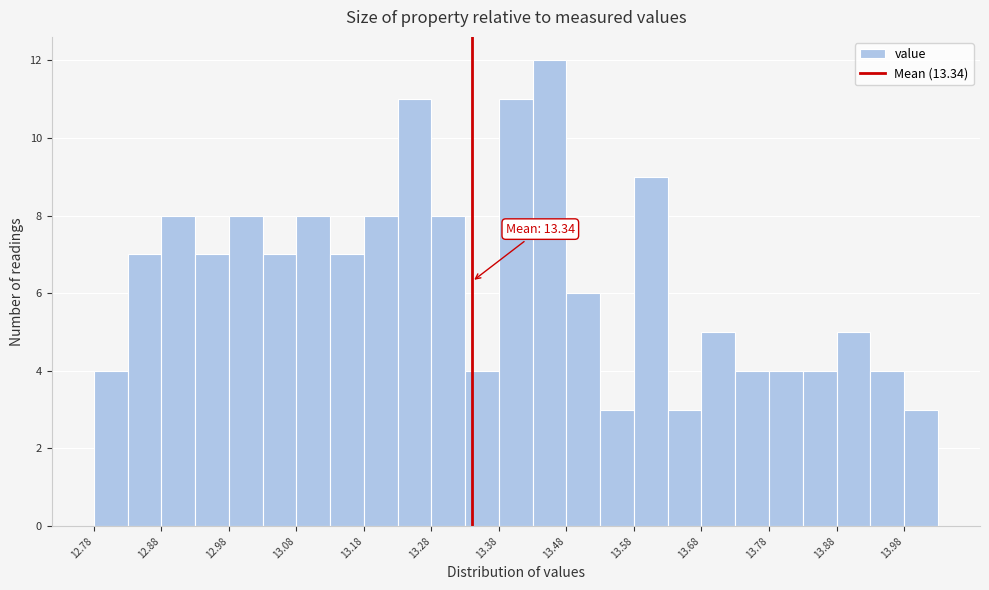

Over which range of the x-axis is the bar tallest?

13.425 to 13.475